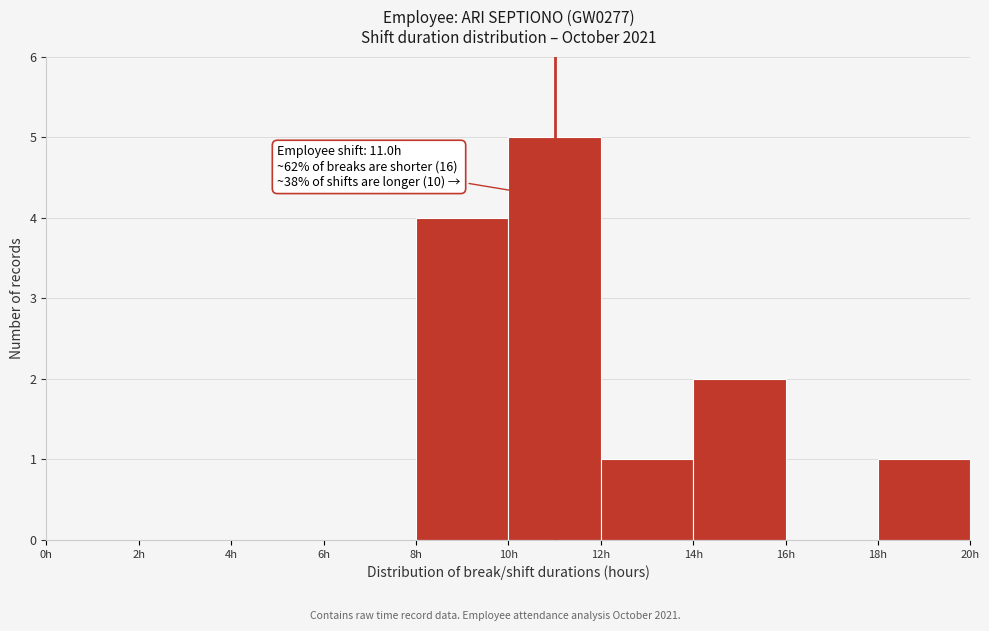

Which range on the x-axis has the tallest bar?

10 to 12